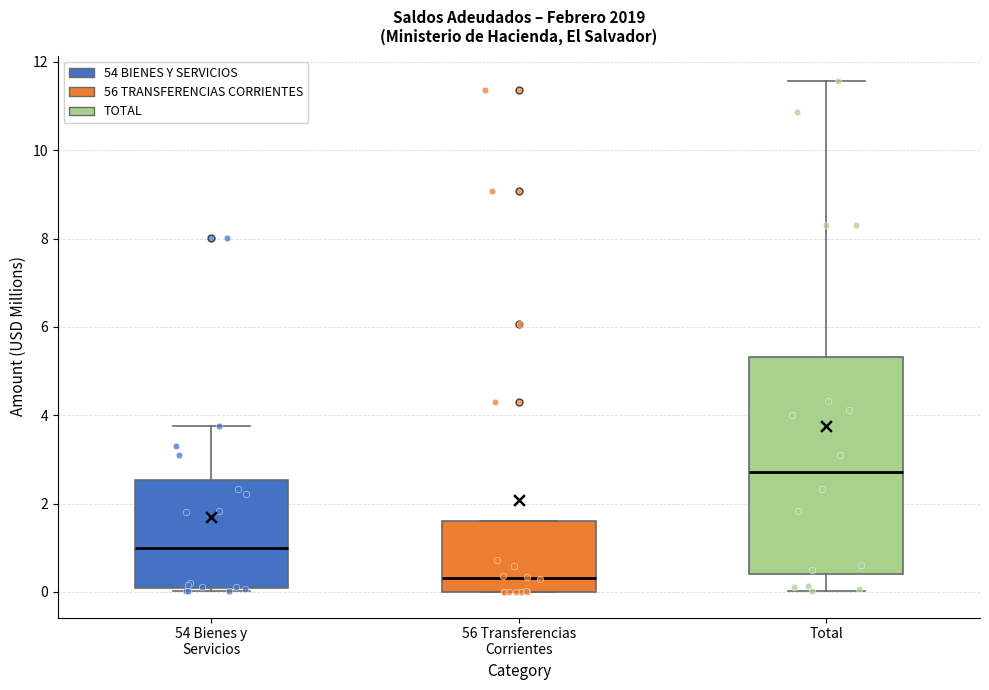

Where does the median line of the box for 54 Bienes y Servicios sit on the y-axis? The values are not printed on the chart, so give them approximately, as read against the axis.

1.0